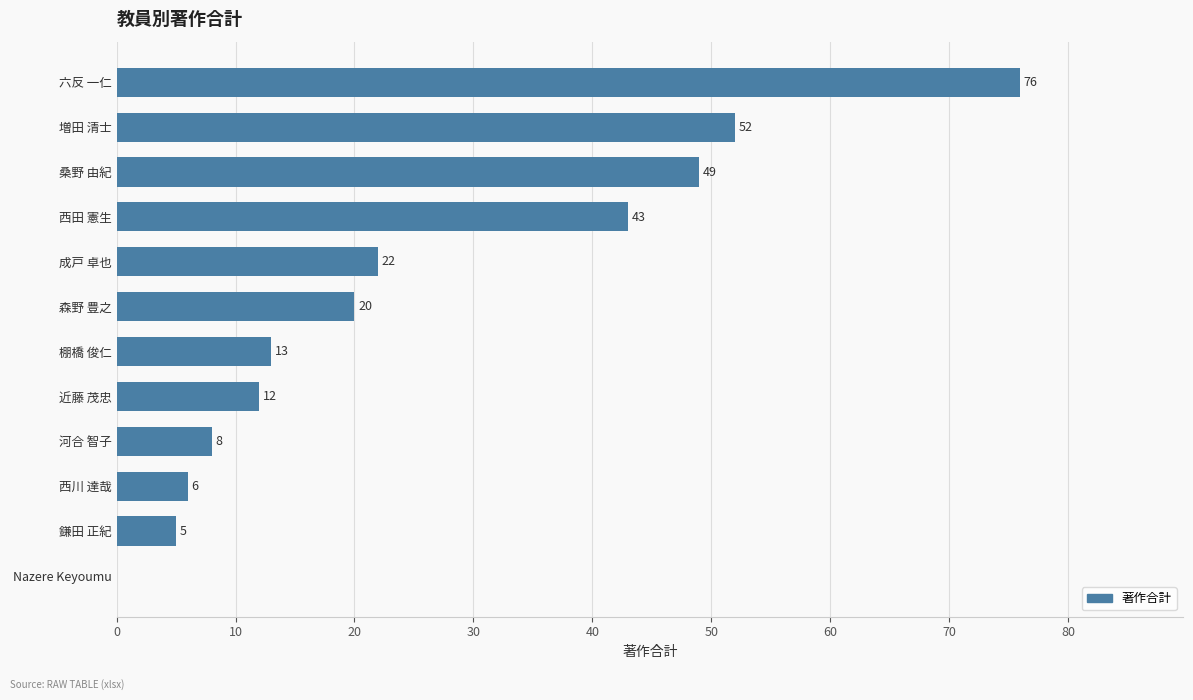

Which has a higher value, 近藤 茂忠 or 成戸 卓也?

成戸 卓也